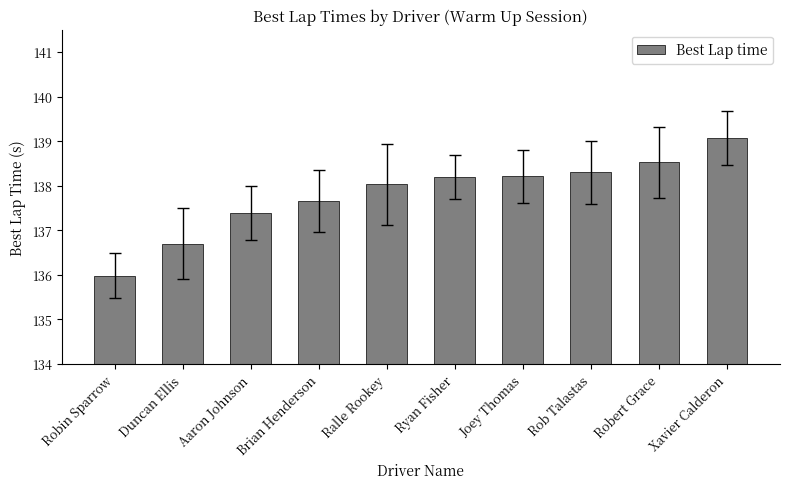

What is the difference between the second highest and minimum values?

2.5